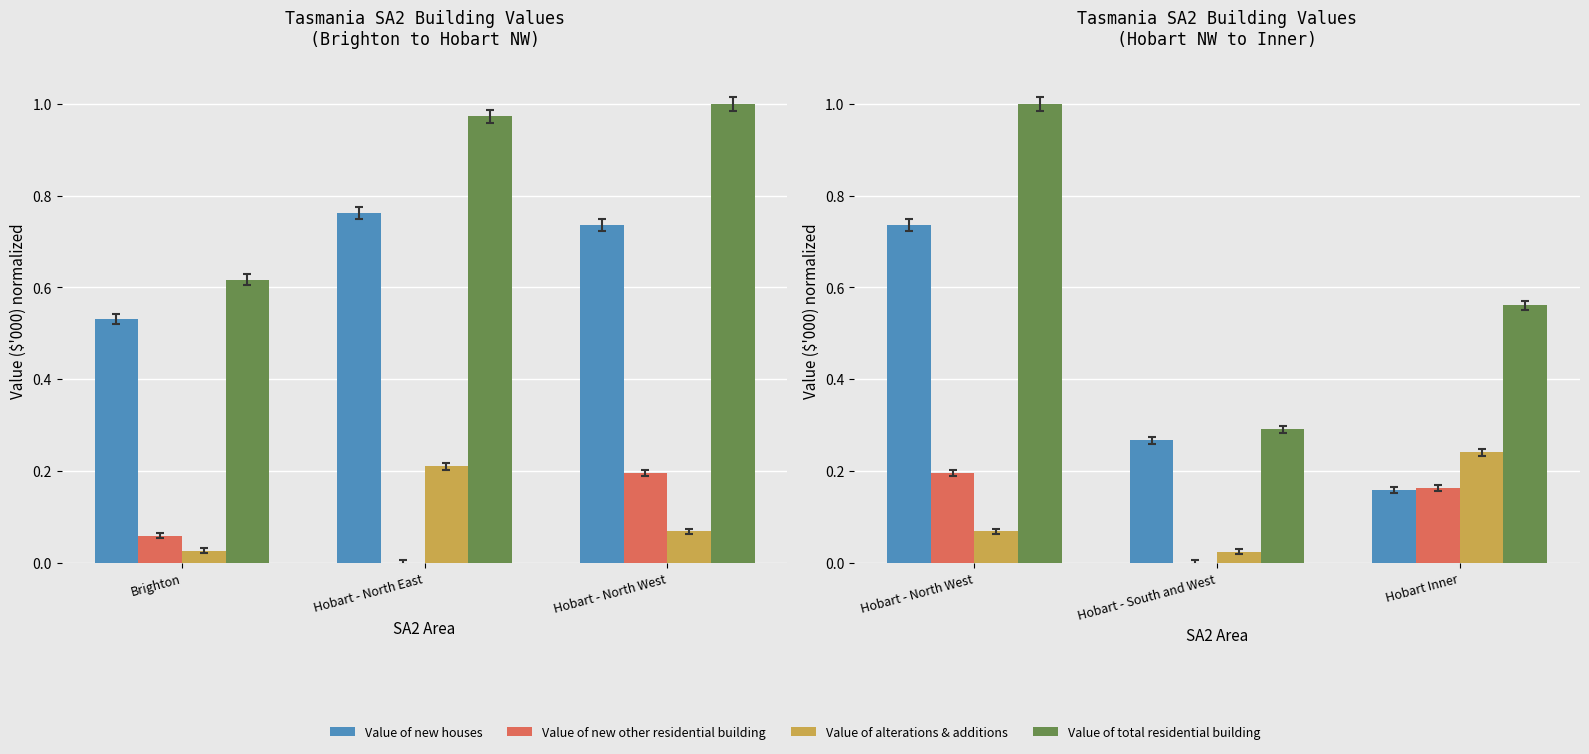

List the series in order of their peak value, lowest first.

Value of new other residential building, Value of alterations & additions, Value of new houses, Value of total residential building